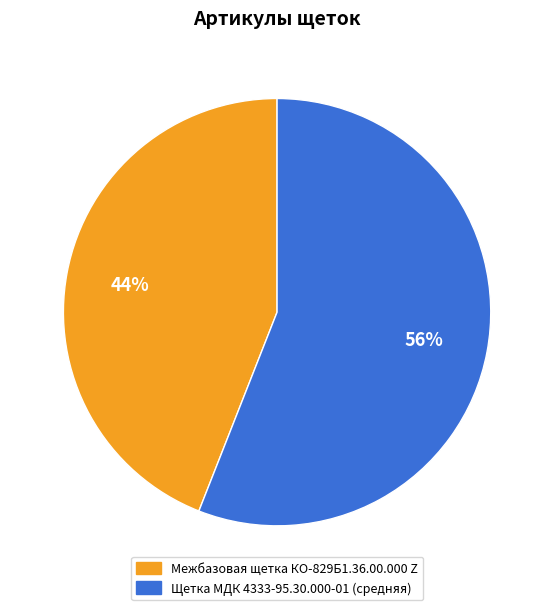

Combined, do Щетка МДК 4333-95.30.000-01 (средняя) and Межбазовая щетка КО-829Б1.36.00.000 Z account for over 50%?

Yes